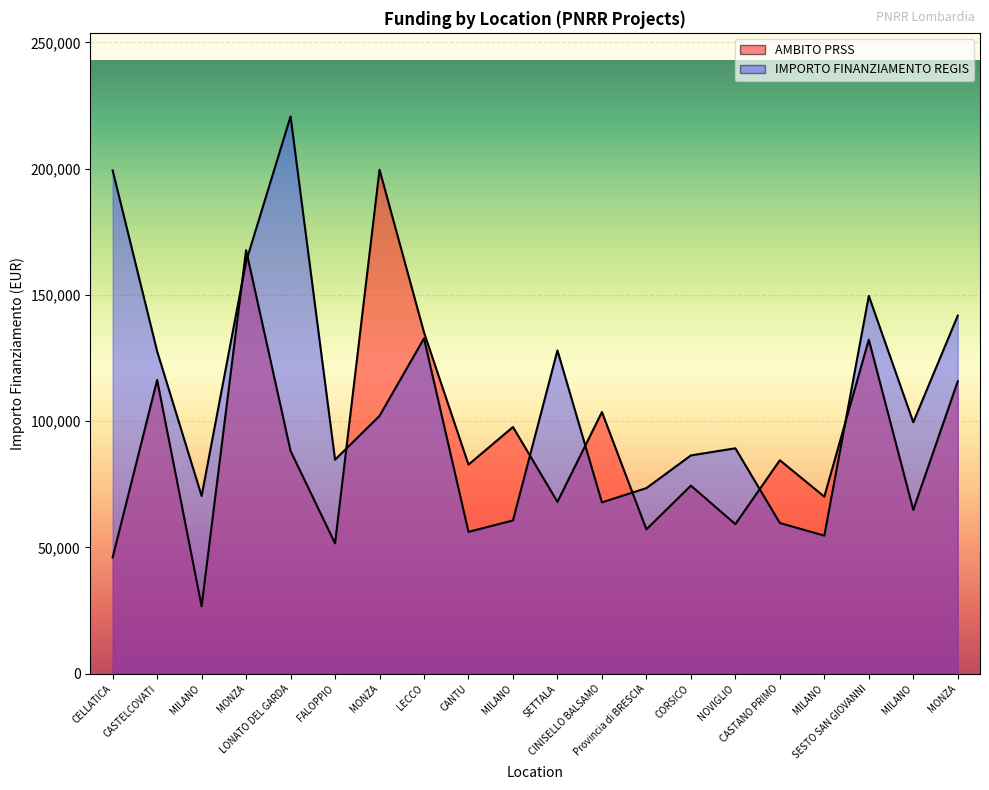

True or false: AMBITO PRSS has more than 2 interior local peaks.

True